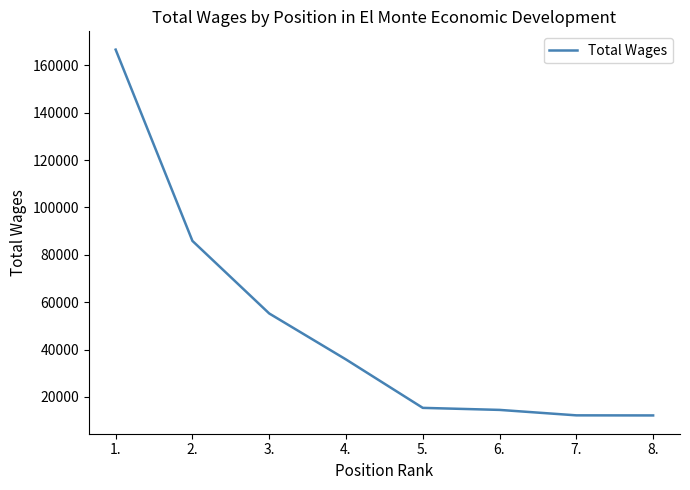

What is the ratio of the value at 6. to the value at 7.?

1.2